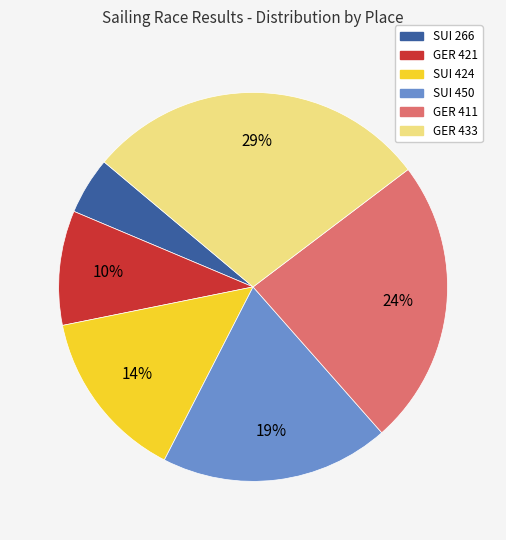

Does SUI 450 represent more than half of the total?

No